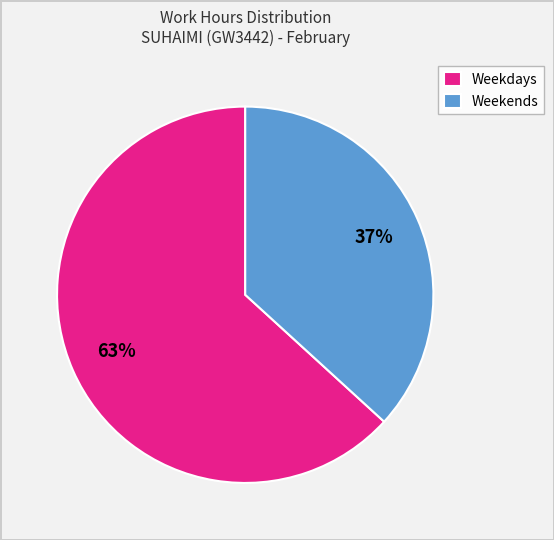

Combined, do Weekdays and Weekends account for over 50%?

Yes